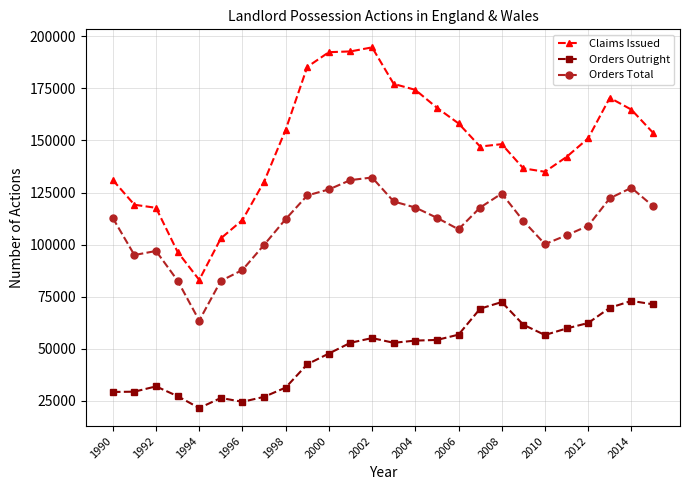

Count the number of categories in the chart.

26